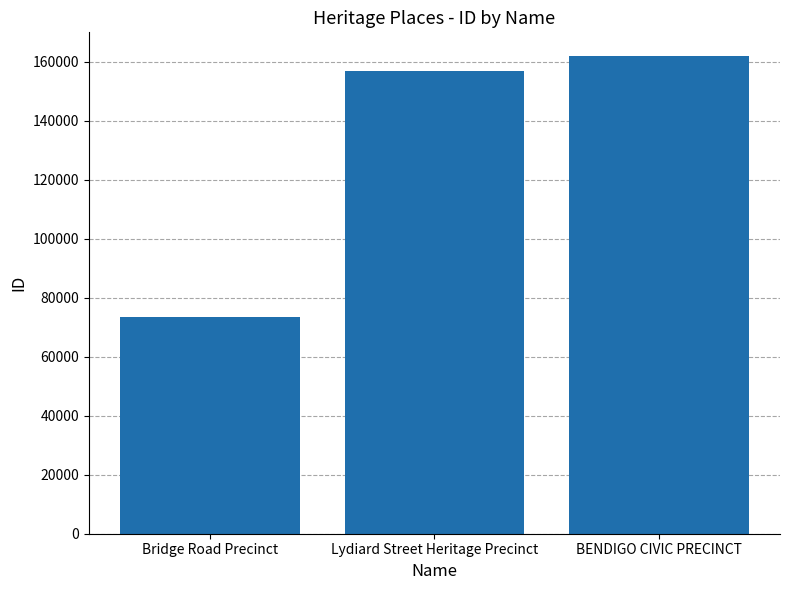

Reading left to right, what are all the values shown in this chart?

73426	156830	161911